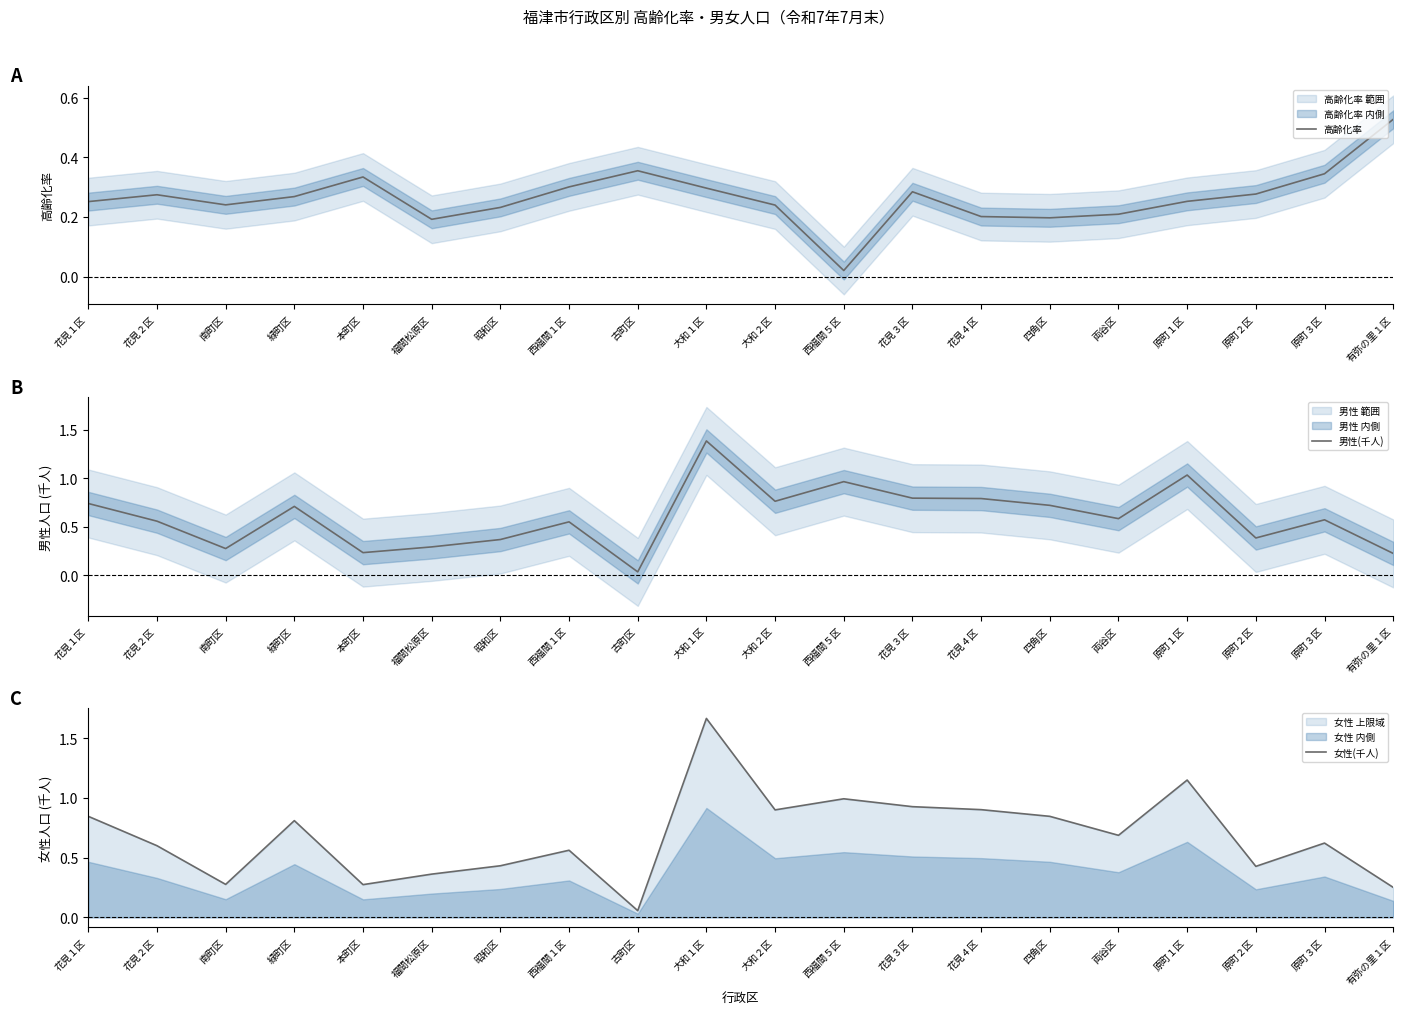

What is the label of the 6th point from the right?

四角区